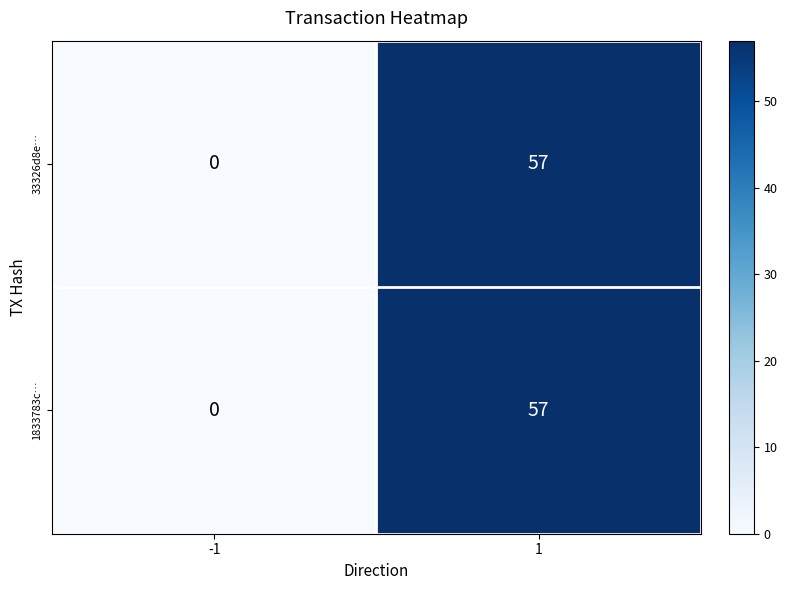

The value of 33326d8e… at 1 is 87. True or false?

False